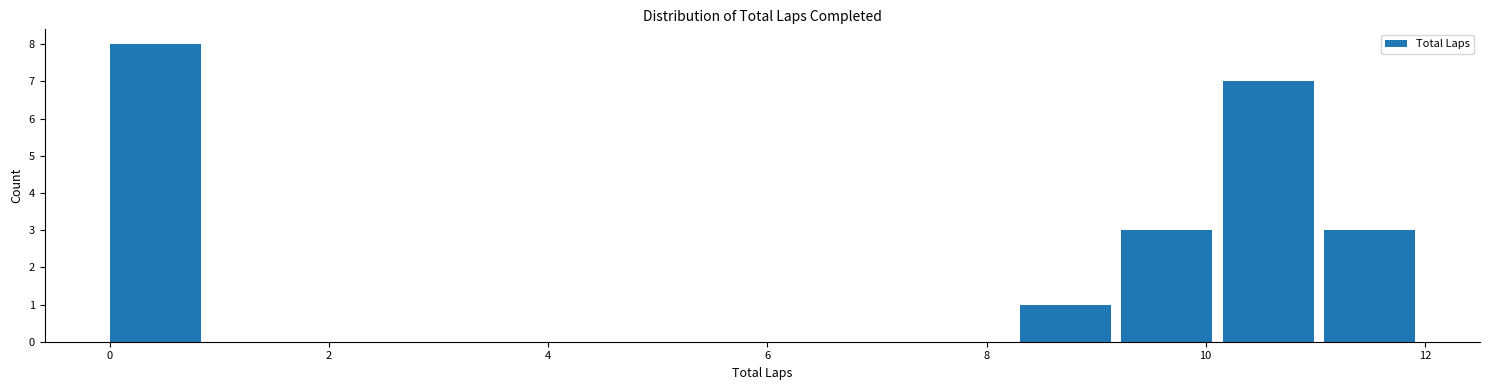

Reading left to right, list every bar in this chart as the range it spans on the x-axis followed by its height. Neither the bar edges nor the heights are printed on the chart, so give them approximately, as read against the axes.

0.0 to 1.0: 8
1.0 to 1.8: 0
1.8 to 2.8: 0
2.8 to 3.6: 0
3.6 to 4.6: 0
4.6 to 5.6: 0
5.6 to 6.4: 0
6.4 to 7.4: 0
7.4 to 8.4: 0
8.4 to 9.2: 1
9.2 to 10.2: 3
10.2 to 11.0: 7
11.0 to 12.0: 3